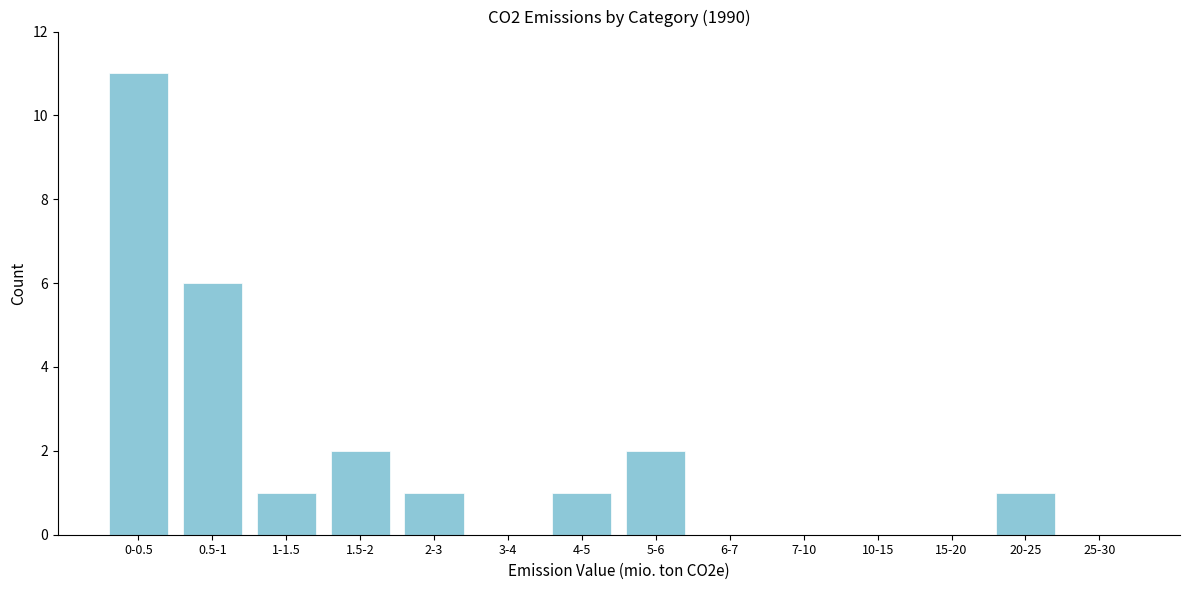

Reading right to left, extract all data points from this chart.

25-30=0	20-25=1	15-20=0	10-15=0	7-10=0	6-7=0	5-6=2	4-5=1	3-4=0	2-3=1	1.5-2=2	1-1.5=1	0.5-1=6	0-0.5=11